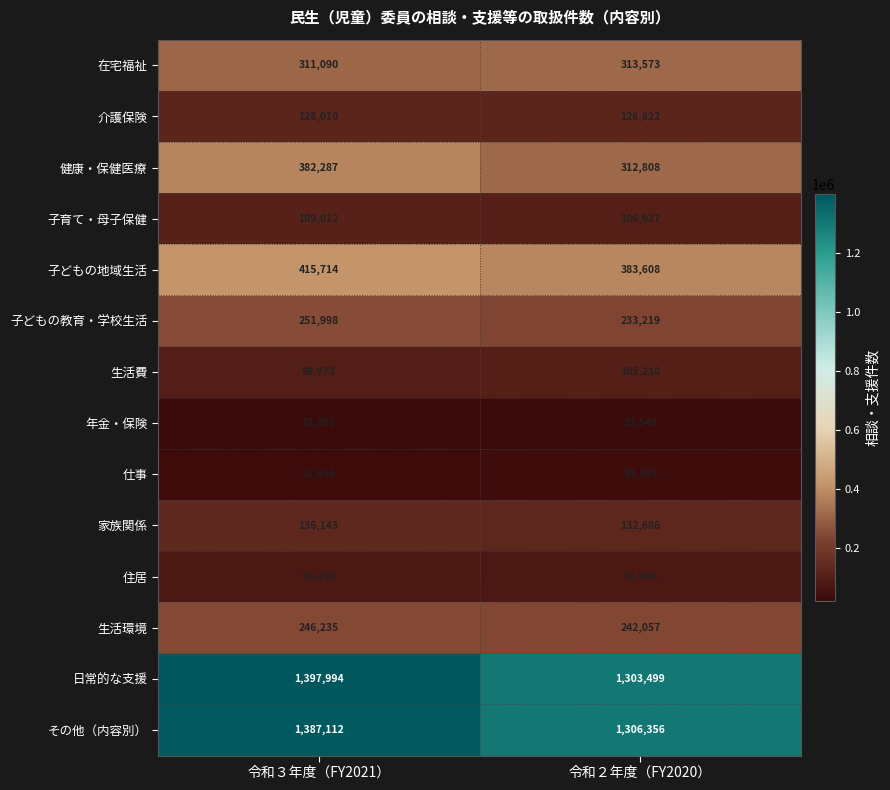

At which category is the sum across all series the highest?

令和３年度（FY2021）